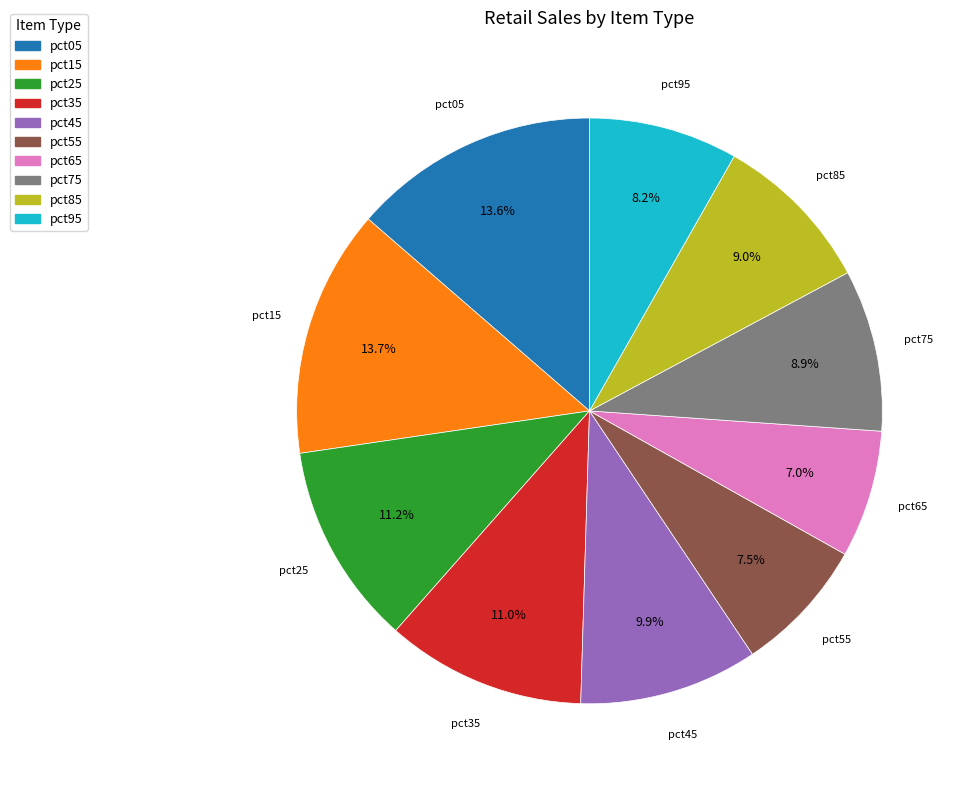

To the nearest percent, what portion does pct95 represent?

8%